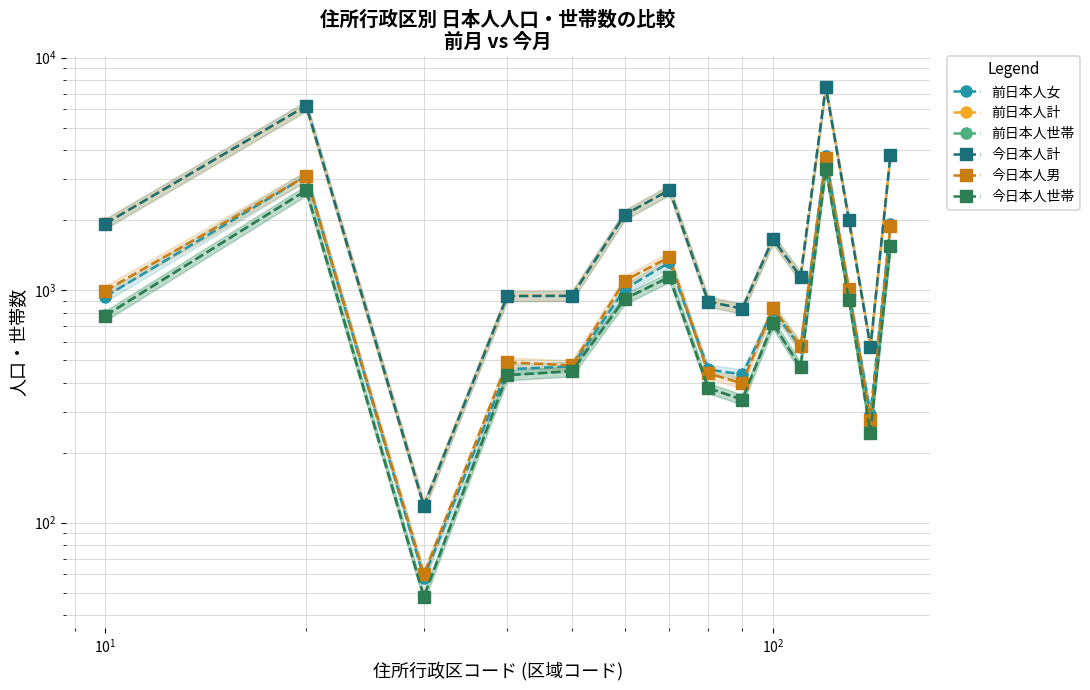

True or false: 前日本人女 and 今日本人男 cross at least once.

True